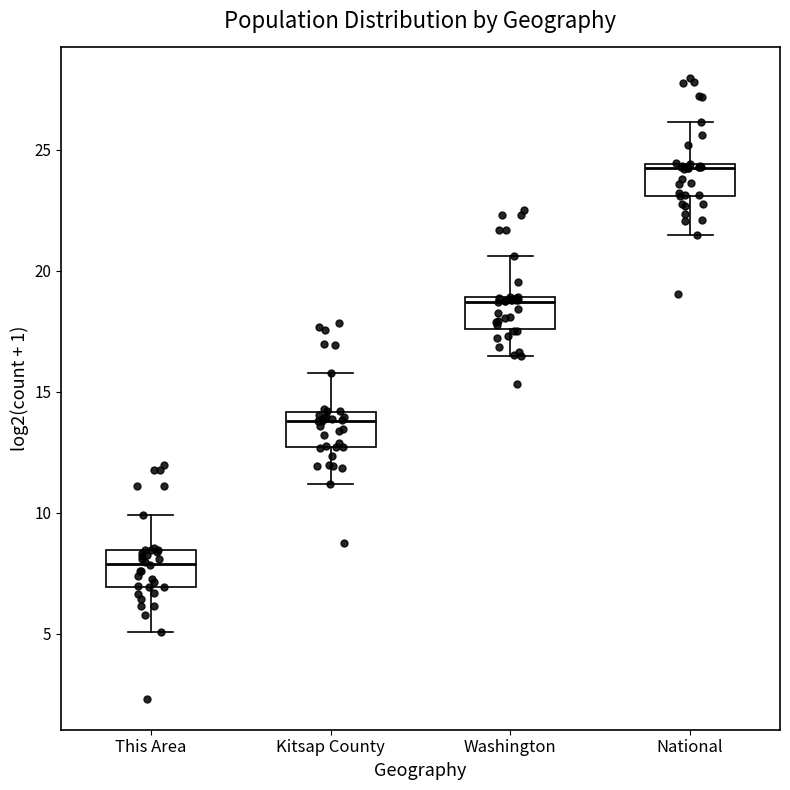

Reading left to right, read every box against the y-axis: the position of its median line, the range the box covers, and the ends of its whiskers. The values are not printed on the chart, so give them approximately, as read against the axis.

This Area: median 8.0, box 7.0 to 8.5, whiskers 5.0 to 10.0
Kitsap County: median 14.0 (just below the box's upper edge), box 12.5 to 14.0, whiskers 11.0 to 16.0
Washington: median 18.5, box 17.5 to 19.0, whiskers 16.5 to 20.5
National: median 24.0, box 23.0 to 24.5, whiskers 21.5 to 26.0